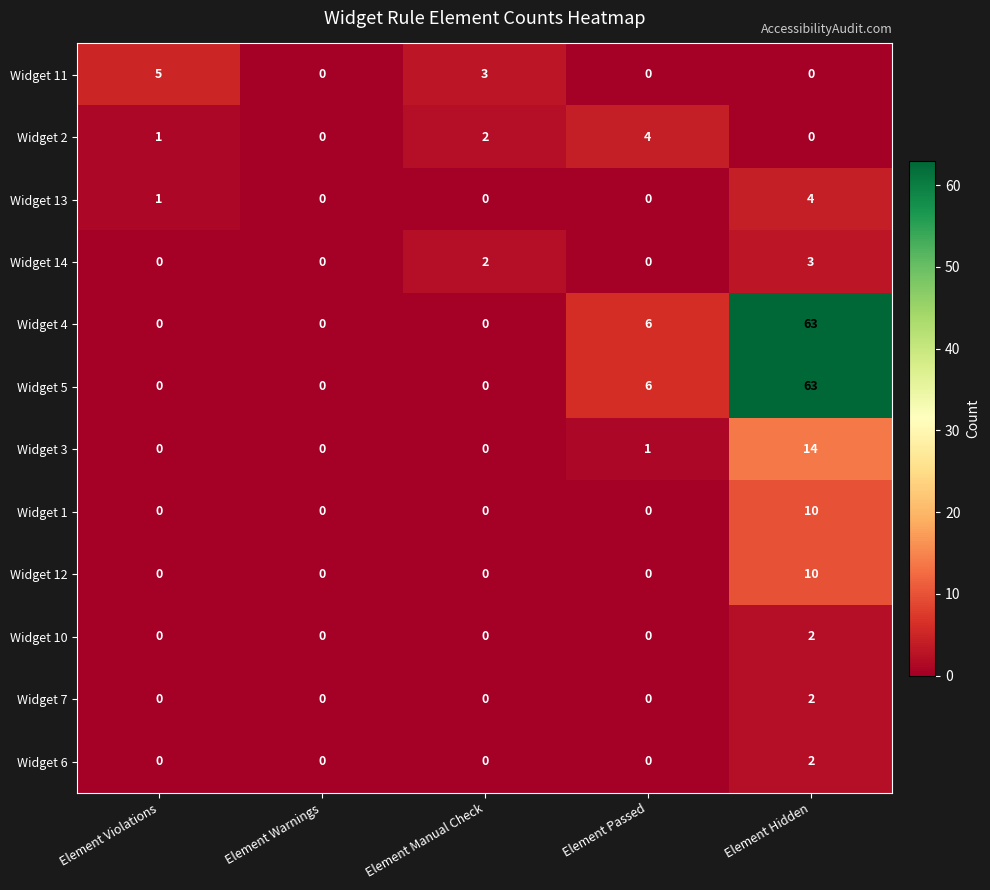

Count the Widget 10 values in the range 0 to 1.

4